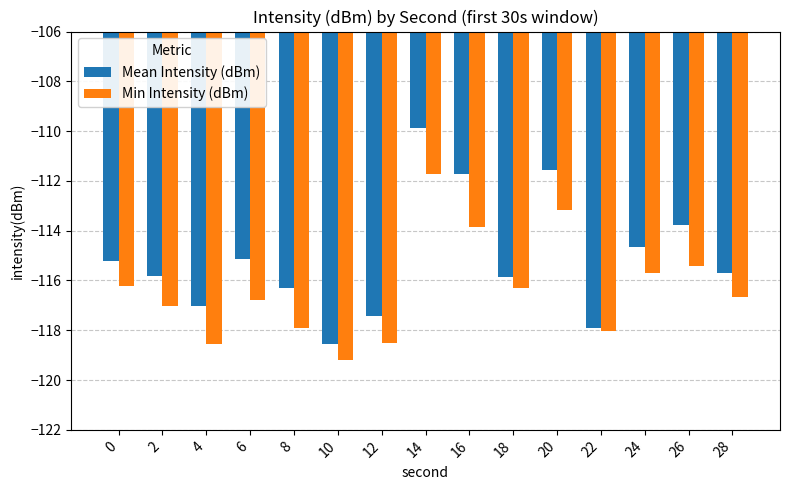

At 18, list the series in order from largest to smallest.

Mean Intensity (dBm), Min Intensity (dBm)